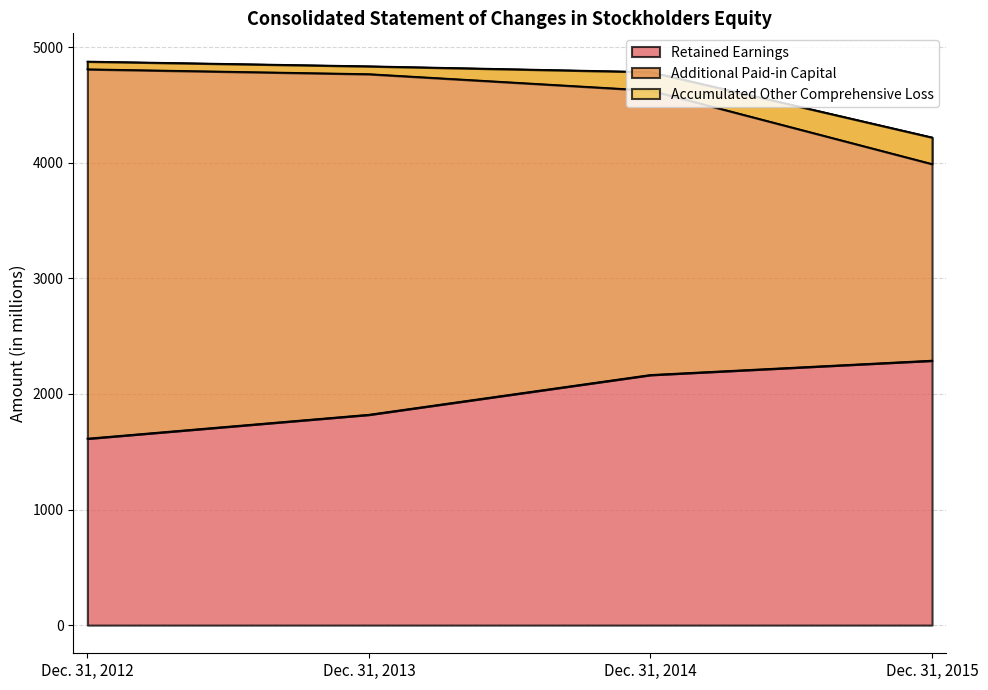

Reading left to right, list all the values displayed in this chart.

Retained Earnings: Dec. 31, 2012=1614	Dec. 31, 2013=1821	Dec. 31, 2014=2165	Dec. 31, 2015=2289
Additional Paid-in Capital: Dec. 31, 2012=3263	Dec. 31, 2013=3015	Dec. 31, 2014=2621	Dec. 31, 2015=1931
Accumulated Other Comprehensive Loss: Dec. 31, 2012=-67	Dec. 31, 2013=-68	Dec. 31, 2014=-160	Dec. 31, 2015=-230